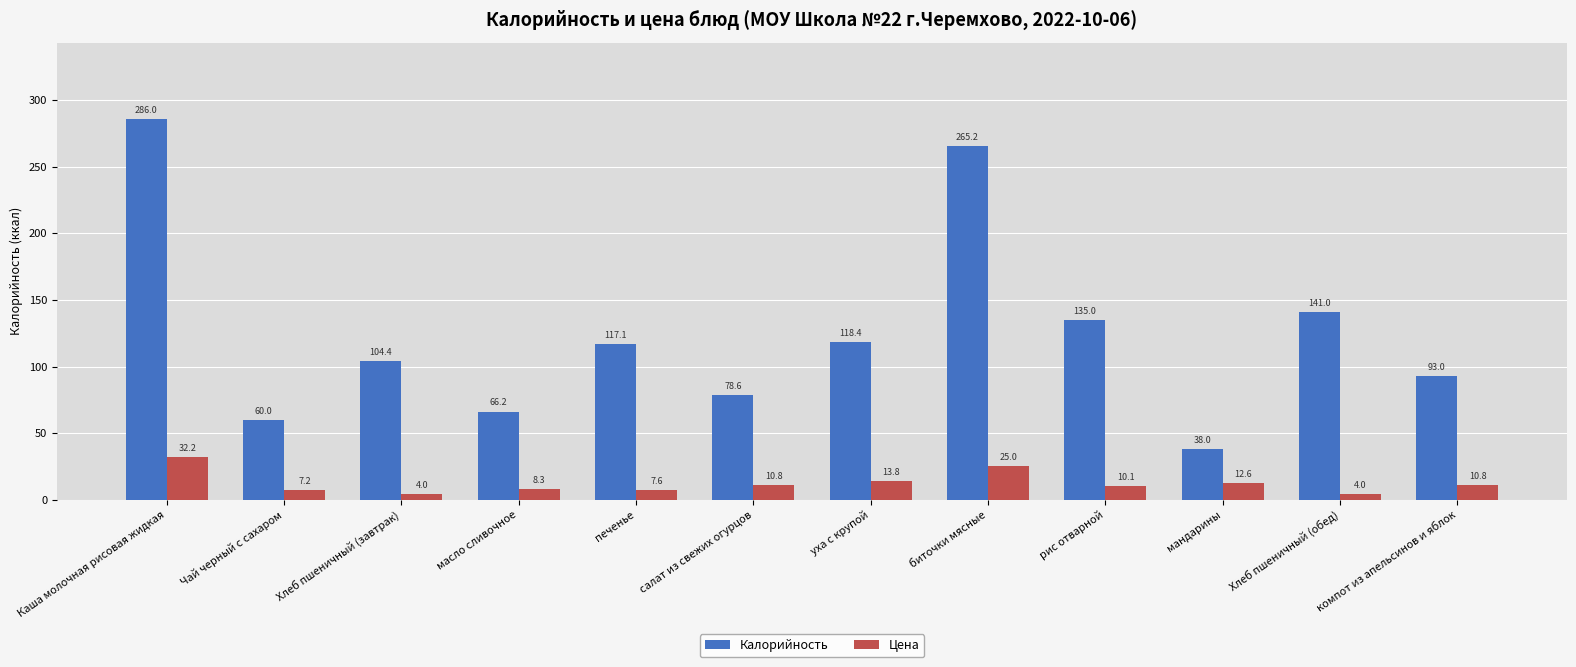

What is the approximate value of Цена at рис отварной?

10.1